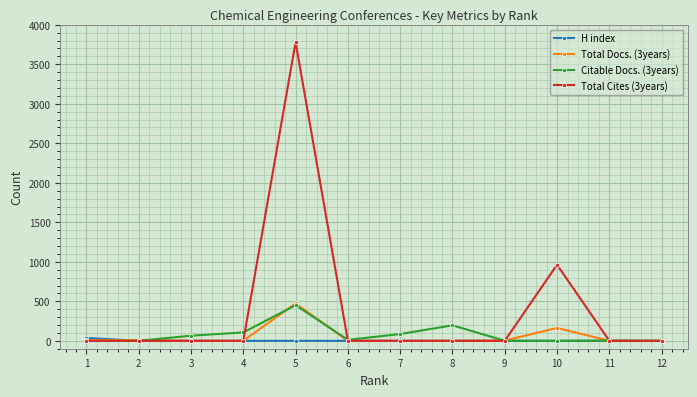

Reading left to right, what are all the values shown in this chart?

H index: 12=0	11=0	10=0	9=0	8=0	7=0	6=0	5=0	4=0	3=0	2=0	1=36
Total Docs. (3years): 12=0	11=0	10=163	9=3	8=0	7=0	6=0	5=473	4=0	3=0	2=8	1=10
Citable Docs. (3years): 12=0	11=2	10=0	9=1	8=196	7=86	6=12	5=451	4=106	3=65	2=0	1=0
Total Cites (3years): 12=0	11=0	10=963	9=0	8=0	7=0	6=0	5=3780	4=0	3=0	2=0	1=0